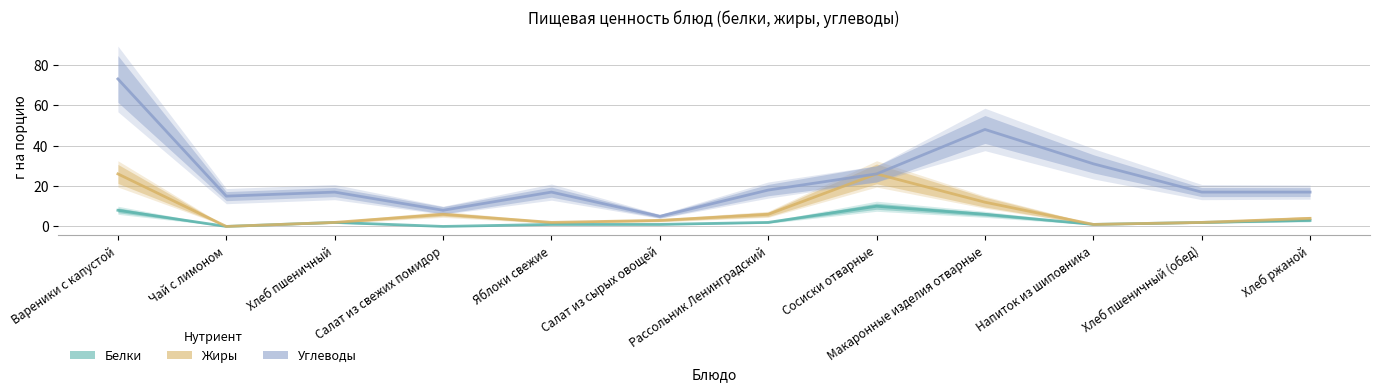

True or false: Белки and Углеводы intersect in this chart.

False